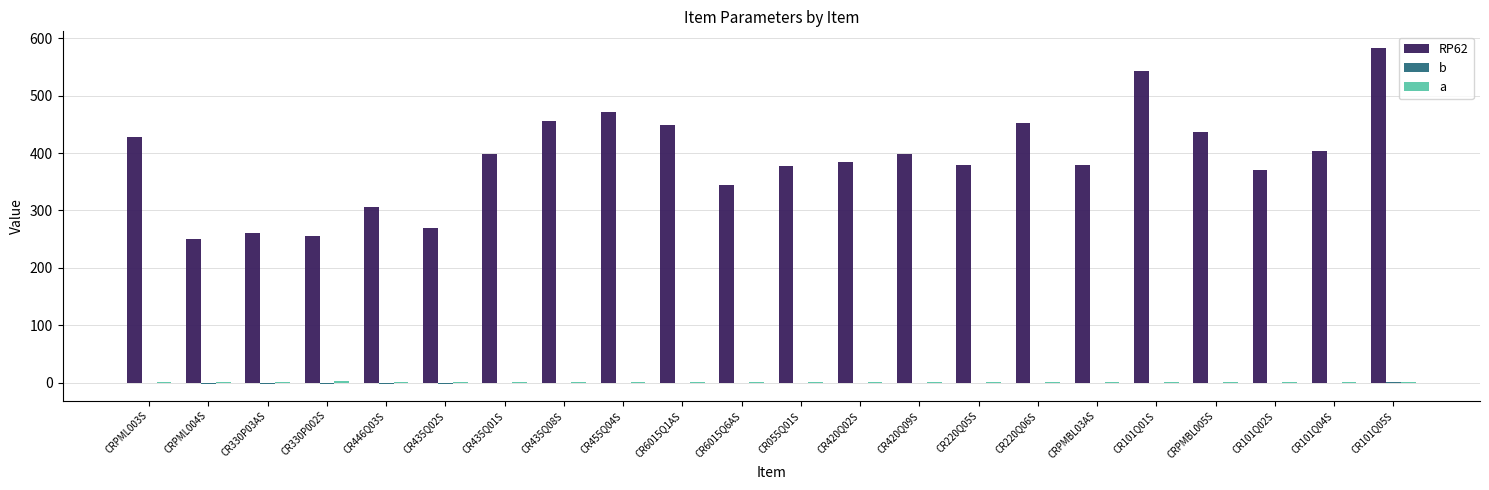

What is the highest value of the b series?

0.6